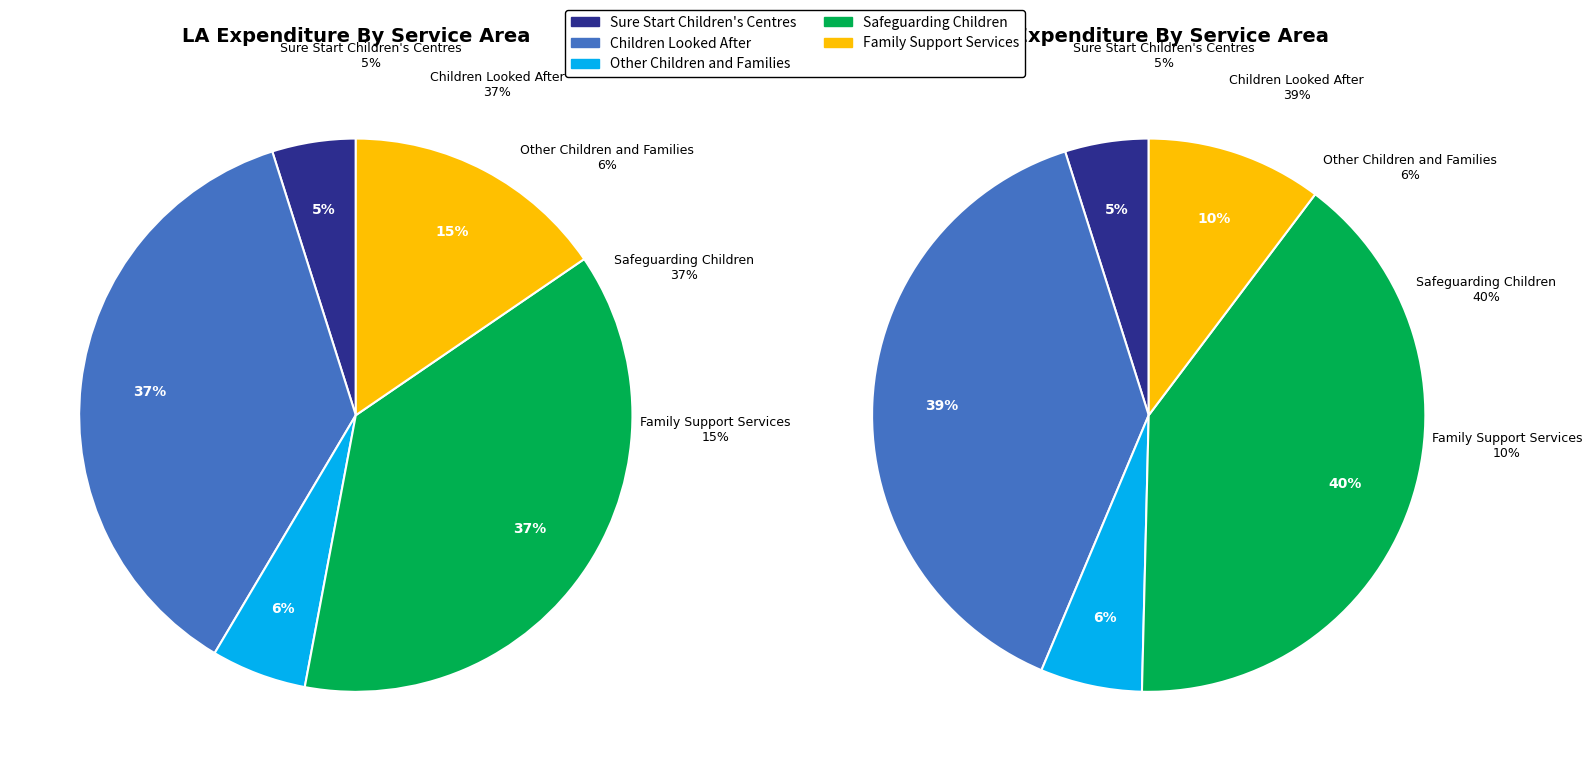

Approximately how many times larger is the value at Children Looked After compared to Family Support Services?

2.4